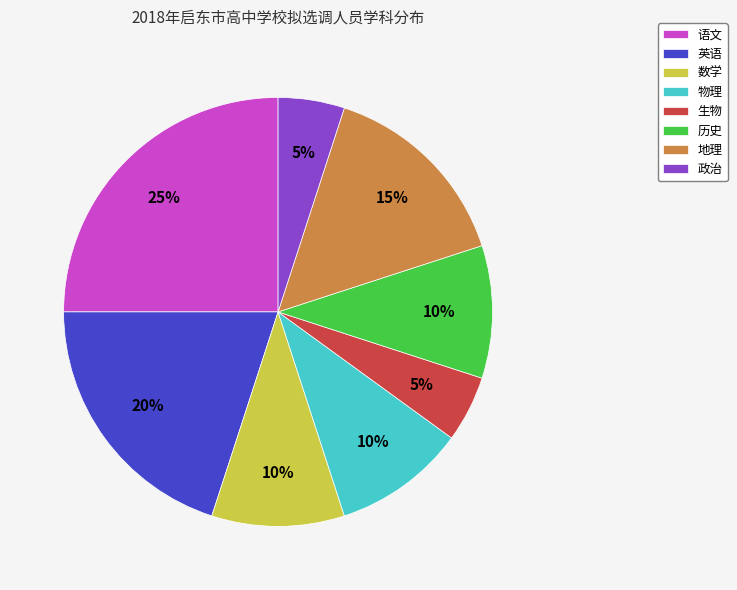

To the nearest percent, what percentage of the pie is 语文?

25%